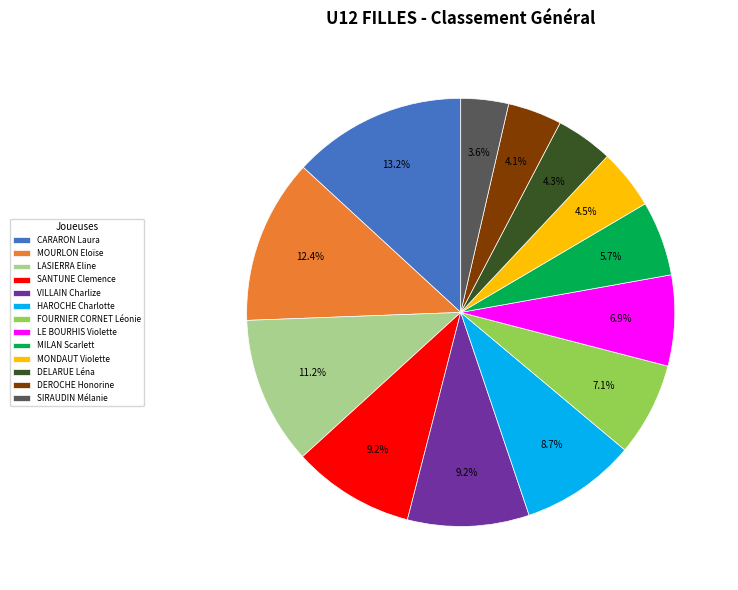

Does any single category account for the majority?

No